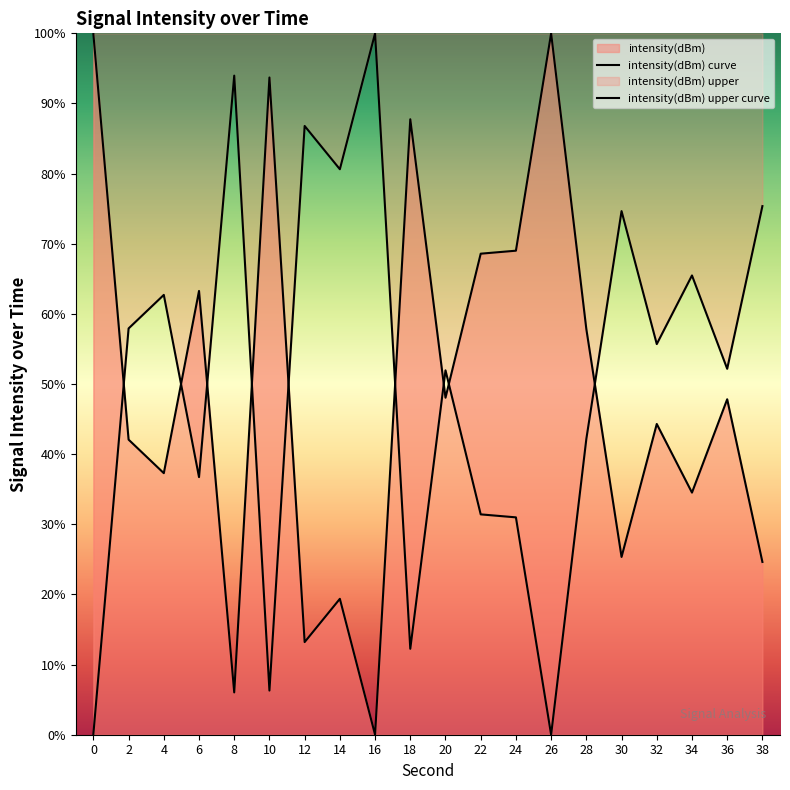

How many values are below 47?

10